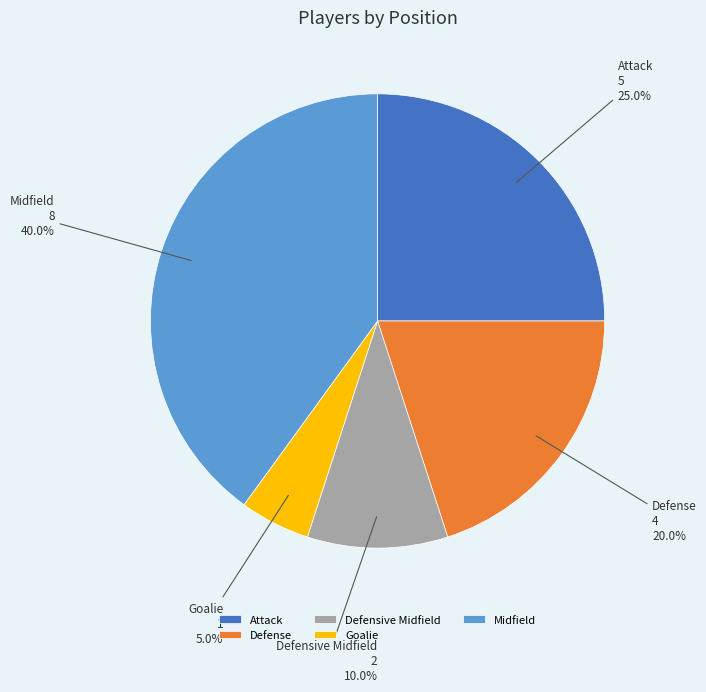

Does Attack account for over 50% of the chart?

No